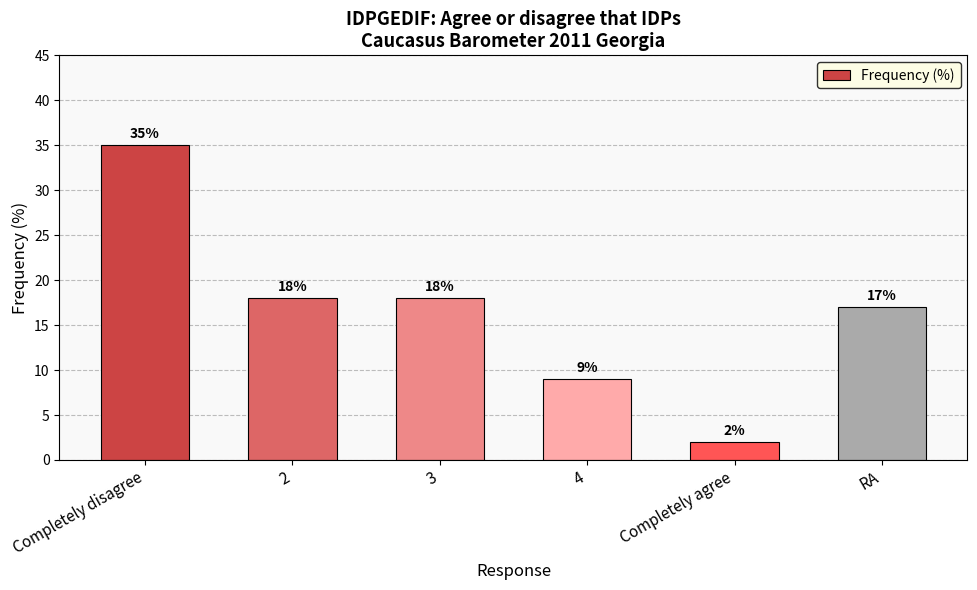

What is the greatest value displayed?

35